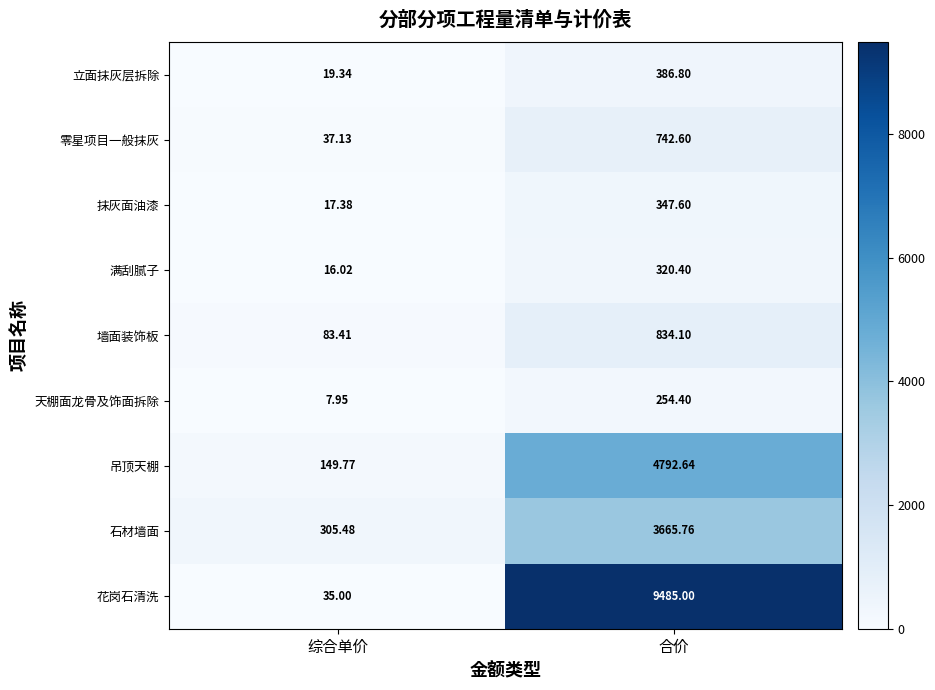

What is the spread (max minus min) of values at 合价?

9230.6